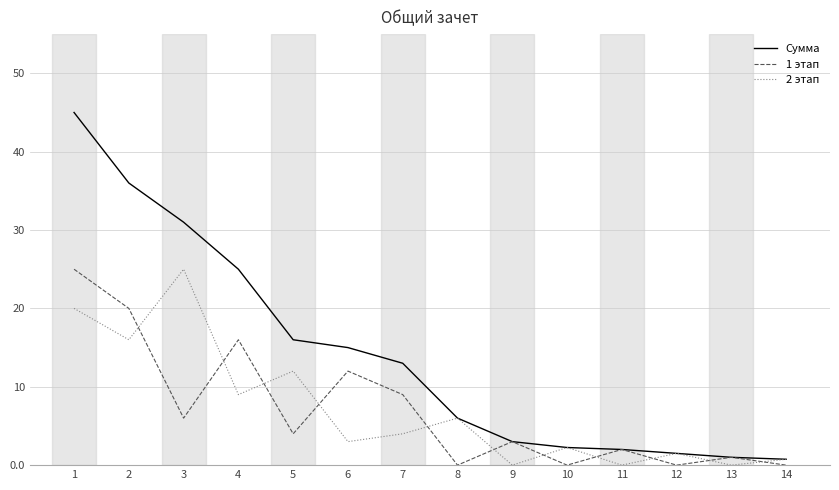

Where is Сумма nearest to the value 22?

4